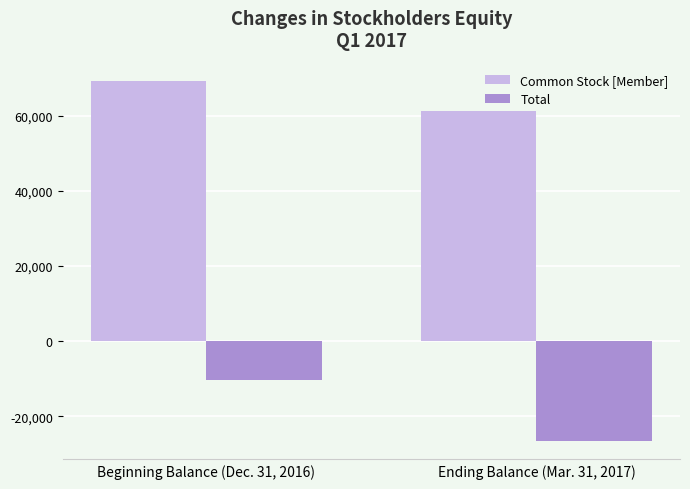

Reading right to left, extract all data points from this chart.

Common Stock [Member]: Ending Balance (Mar. 31, 2017)=61250	Beginning Balance (Dec. 31, 2016)=69318
Total: Ending Balance (Mar. 31, 2017)=-26694	Beginning Balance (Dec. 31, 2016)=-10291